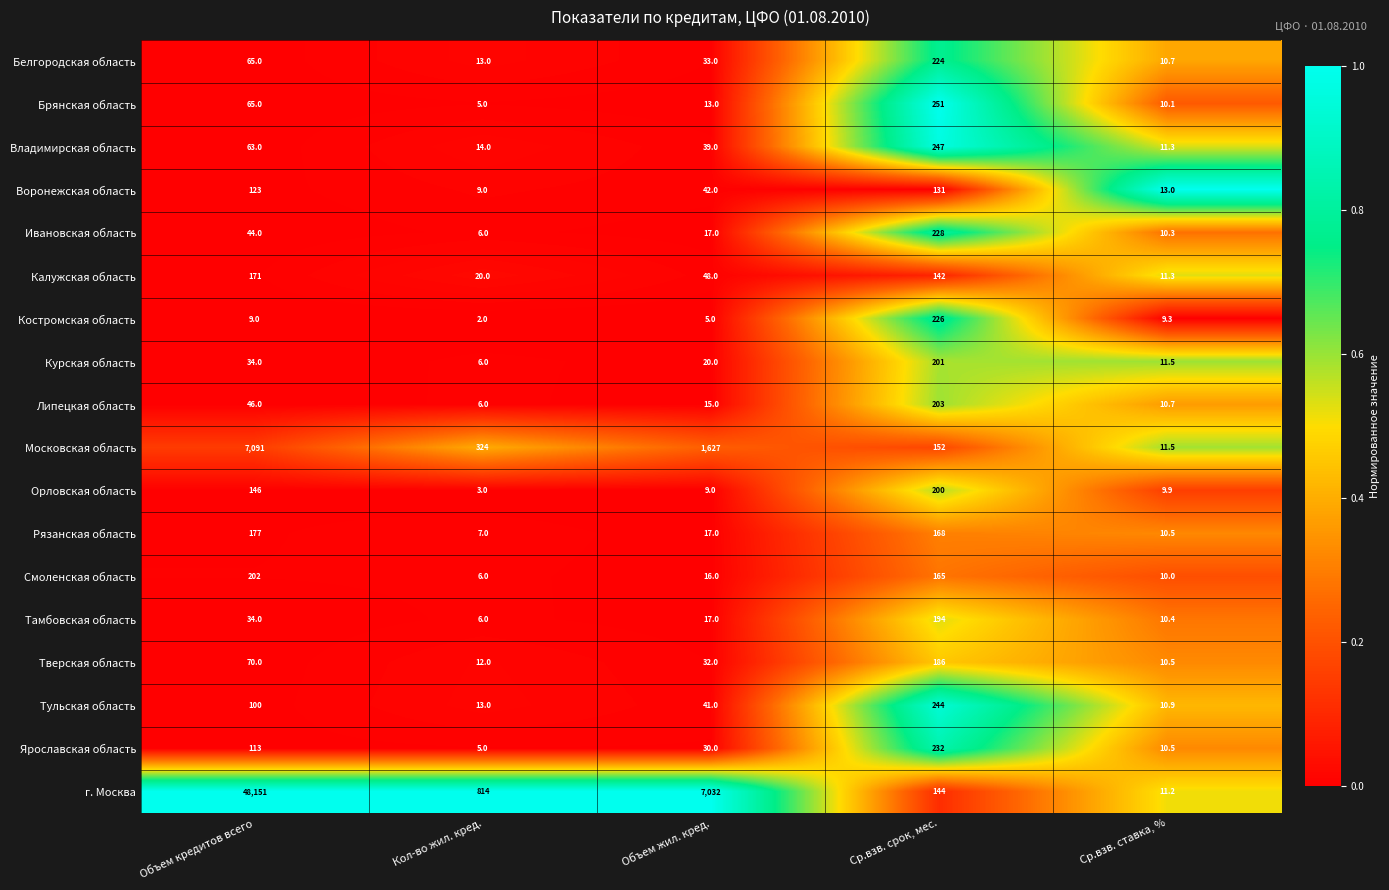

What is the sum of the г. Москва values at Кол-во жил. кред. and Объем жил. кред.?

7846.0